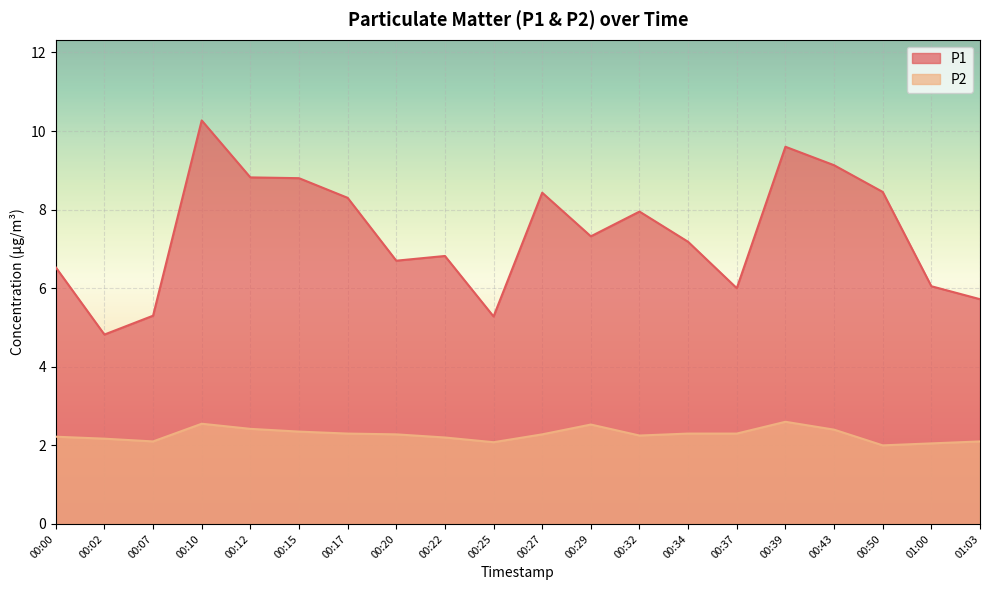

How many values in the P1 series are below 7?

9